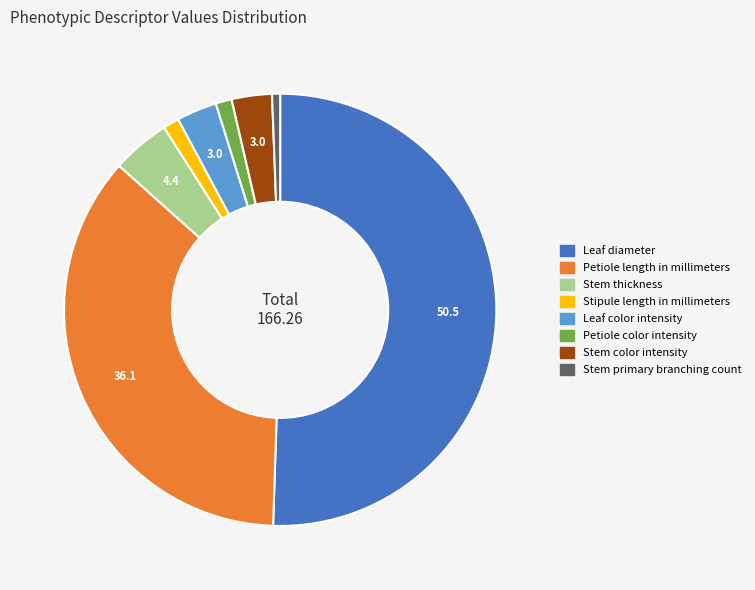

How many slices are in this pie chart?

8